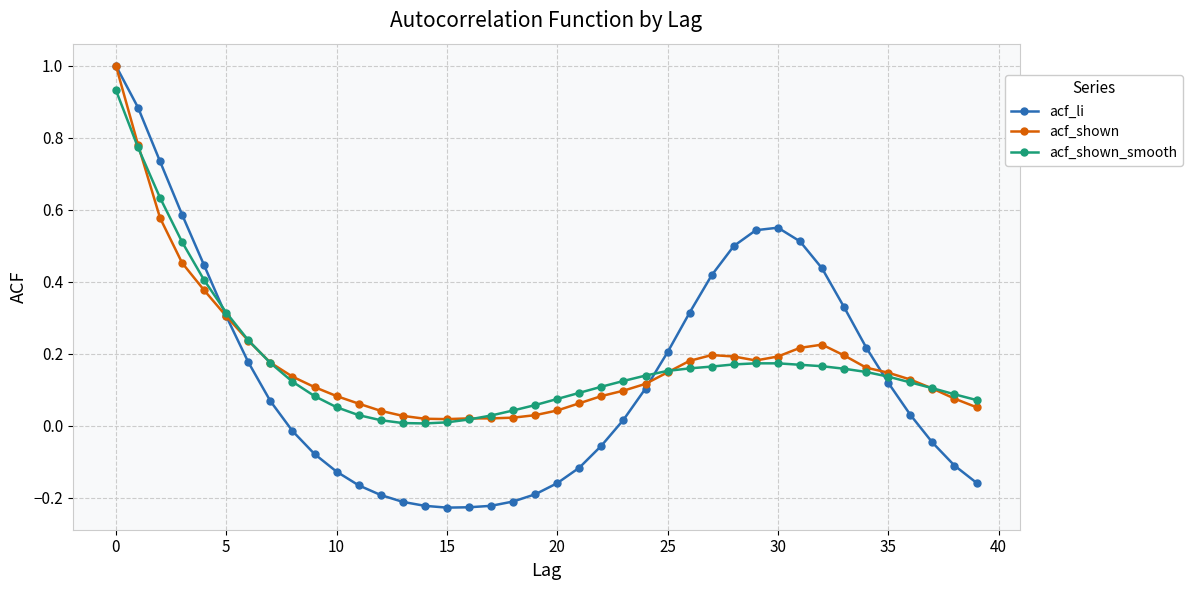

Which series has the largest range (max minus min)?

acf_li